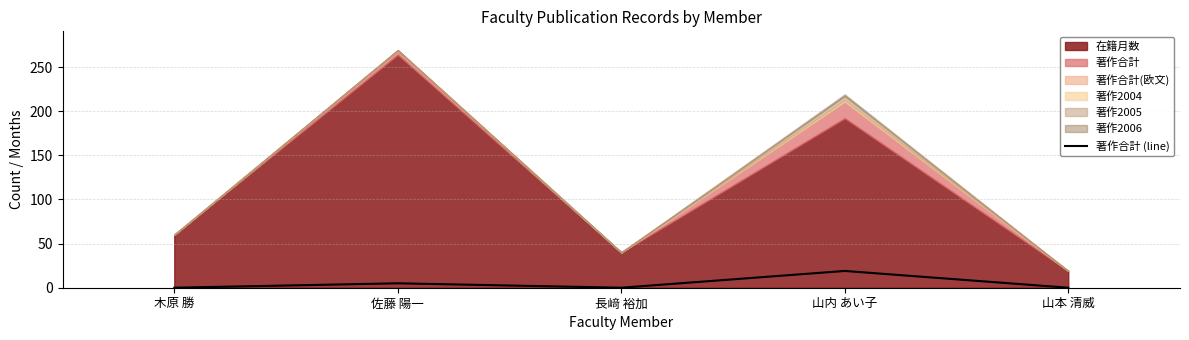

List the labels in order of value, smallest first.

木原 勝, 長﨑 裕加, 山本 清威, 佐藤 陽一, 山内 あい子